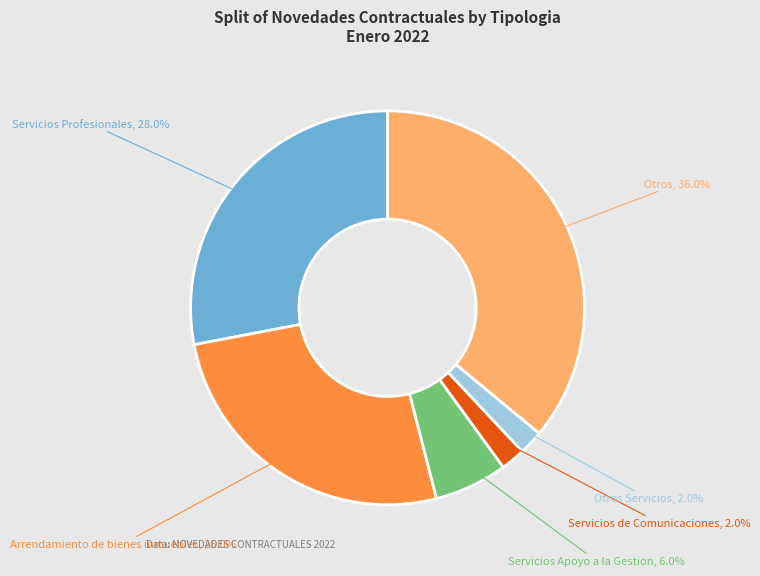

Is there any slice that represents more than half of the pie?

No